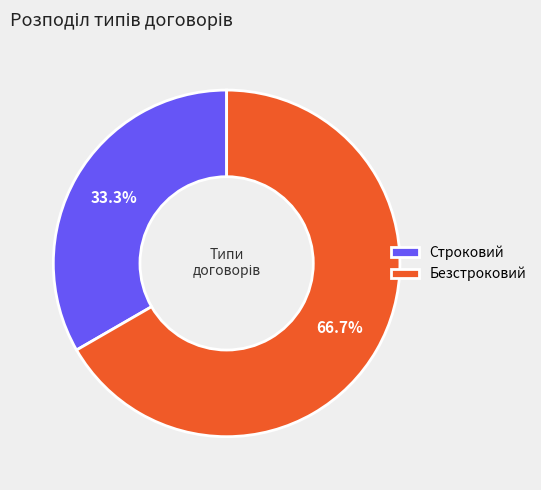

How many slices are in this pie chart?

2